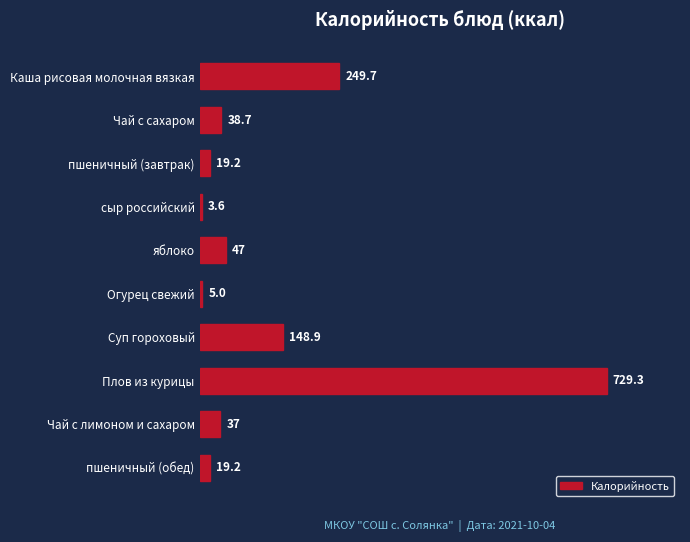

The chart shows a value of 63.3 at Чай с лимоном и сахаром. True or false?

False